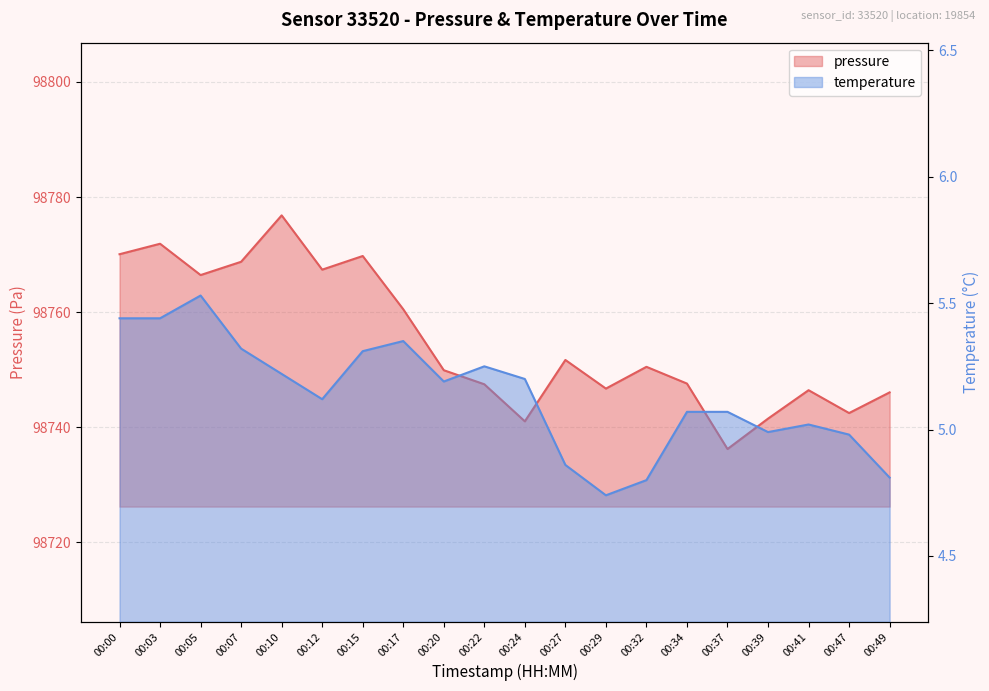

Is it true that pressure equals 136714.3 at 00:29?

False